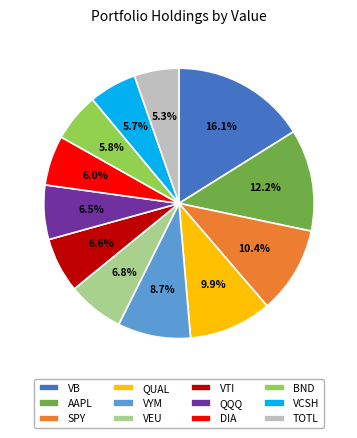

The VYM slice represents 9% of the pie. True or false?

True